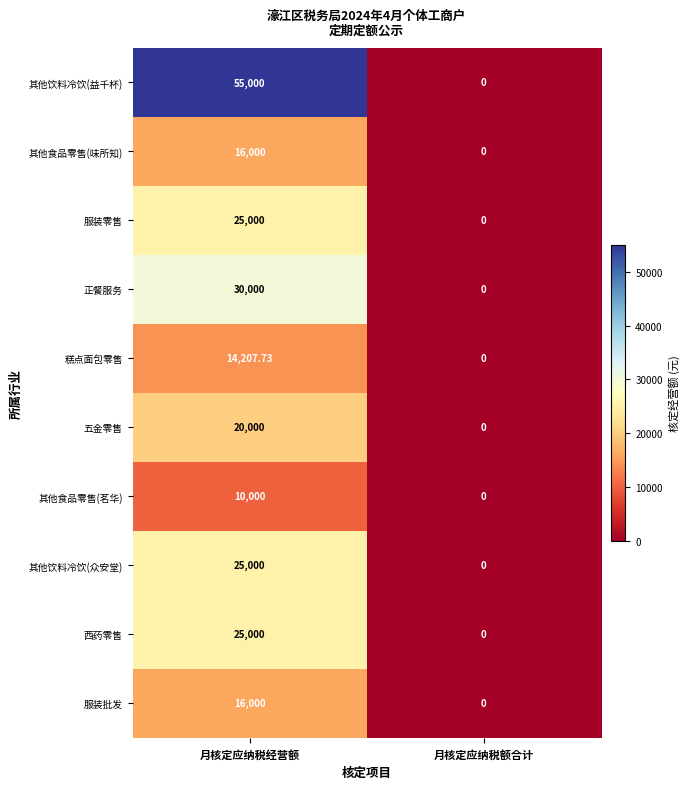

Which category has the highest value across all series?

月核定应纳税经营额